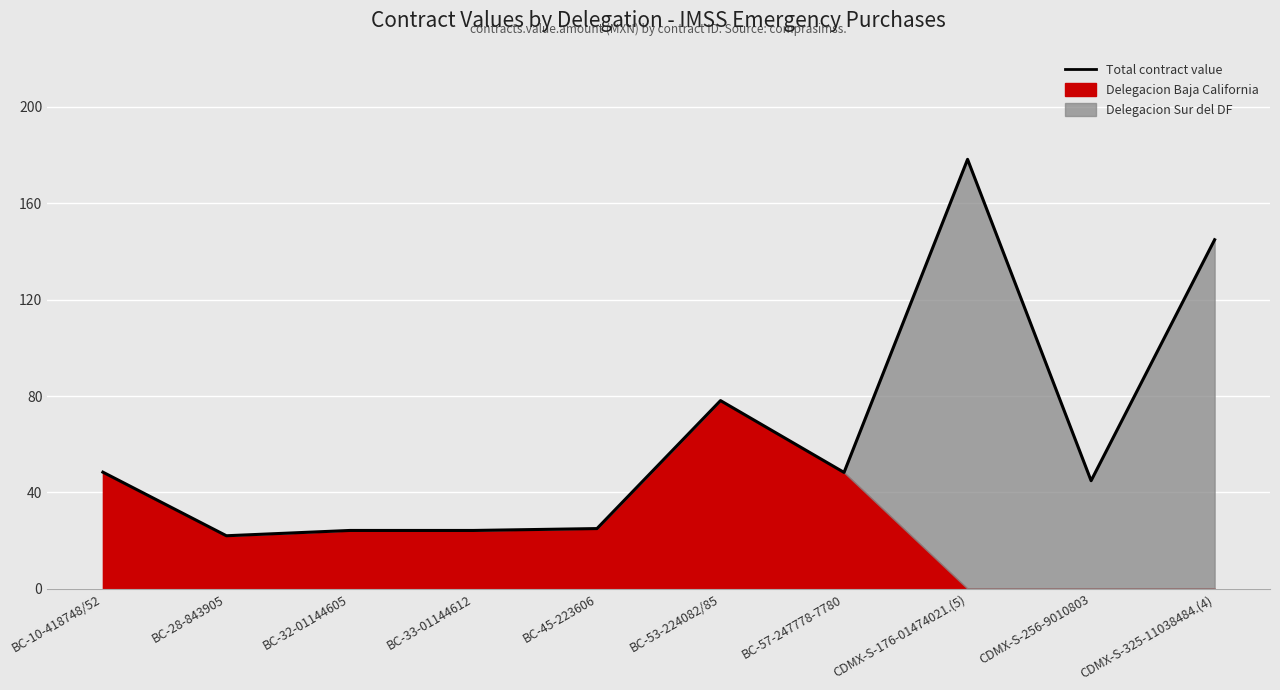

Where is the first local minimum?

BC-28-843905